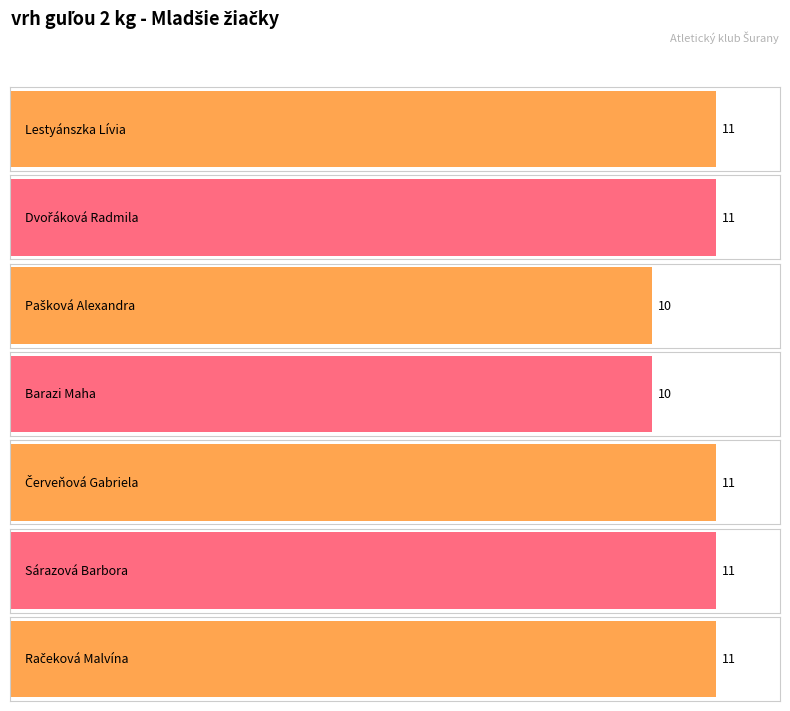

The value at Červeňová Gabriela is 6. True or false?

False